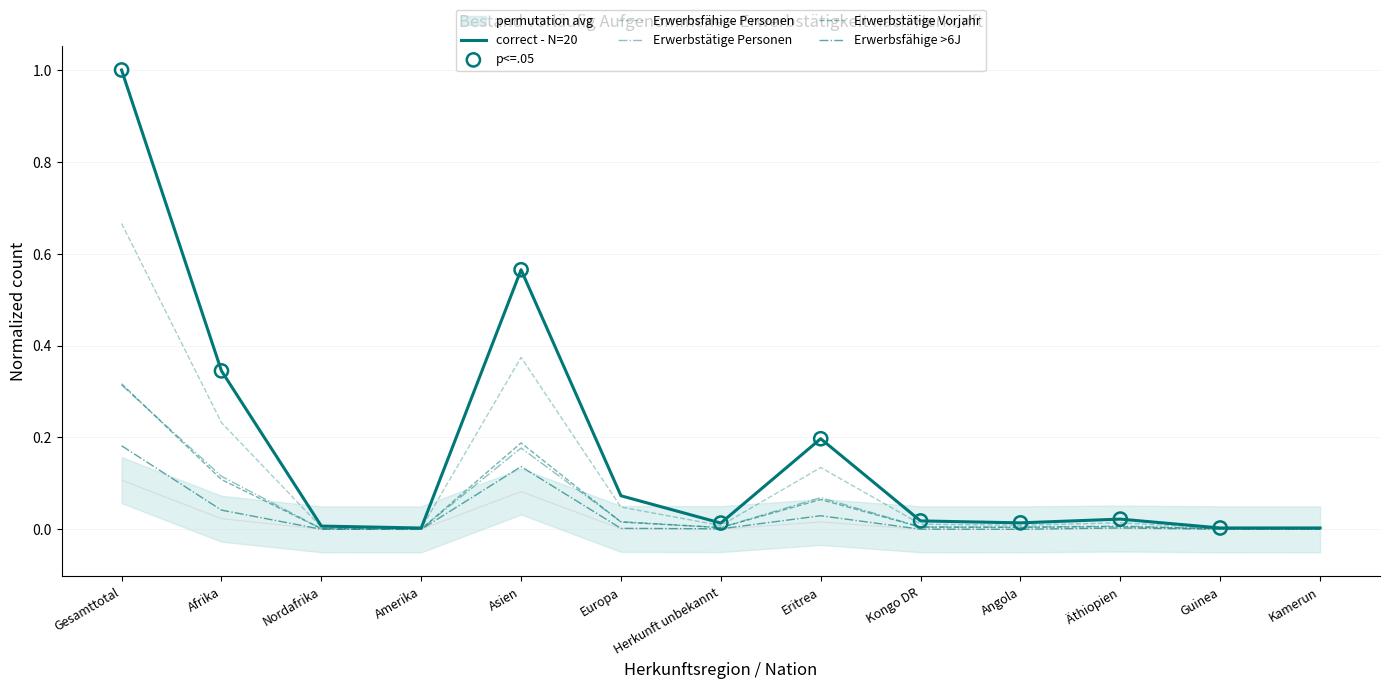

Is the value of Erwerbsfähige >6J at Kamerun greater than the value of Erwerbstätige Vorjahr at Äthiopien?

No